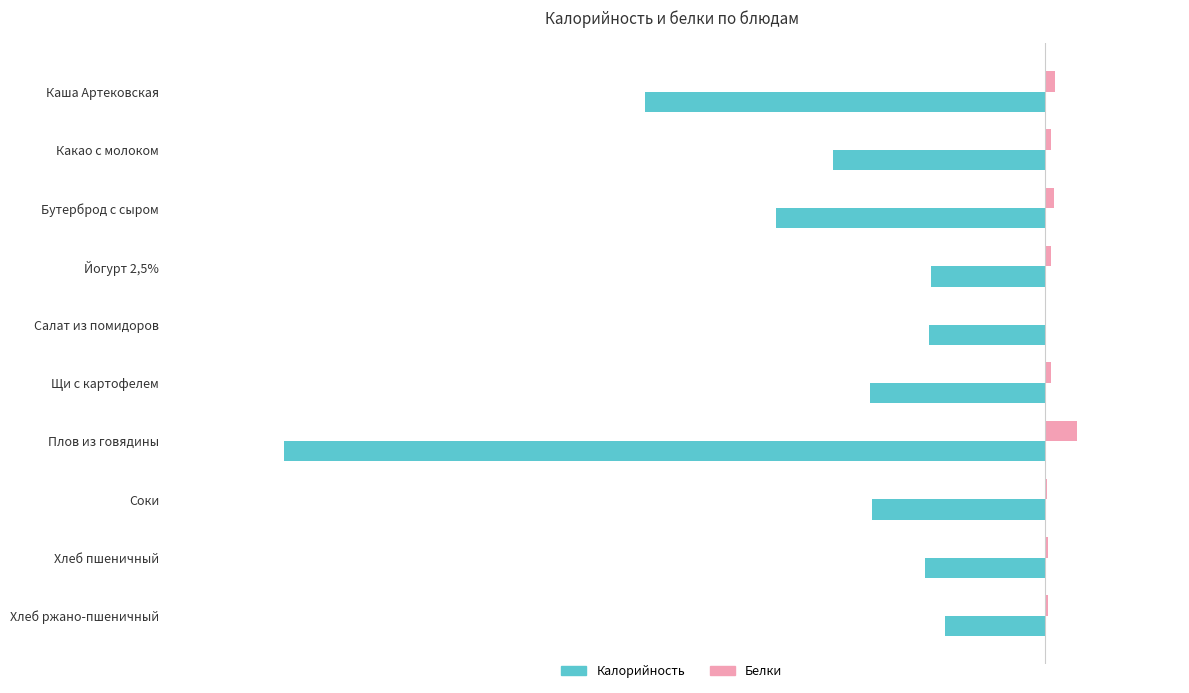

How many distinct data groups are displayed?

2